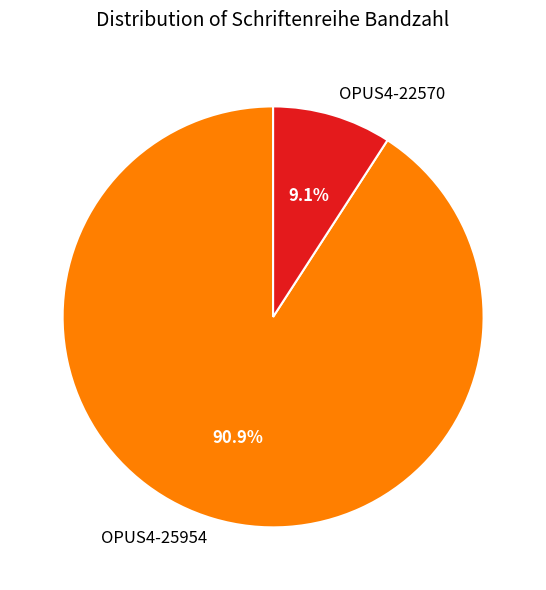

What percentage is the OPUS4-22570 slice, to the nearest percent?

9%